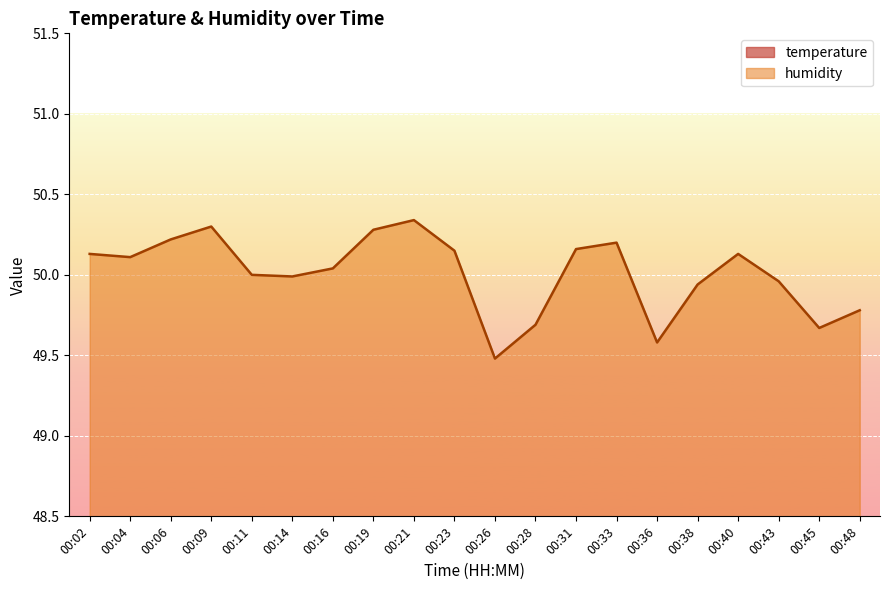

True or false: humidity has a value of 75.1 at 00:26.

False